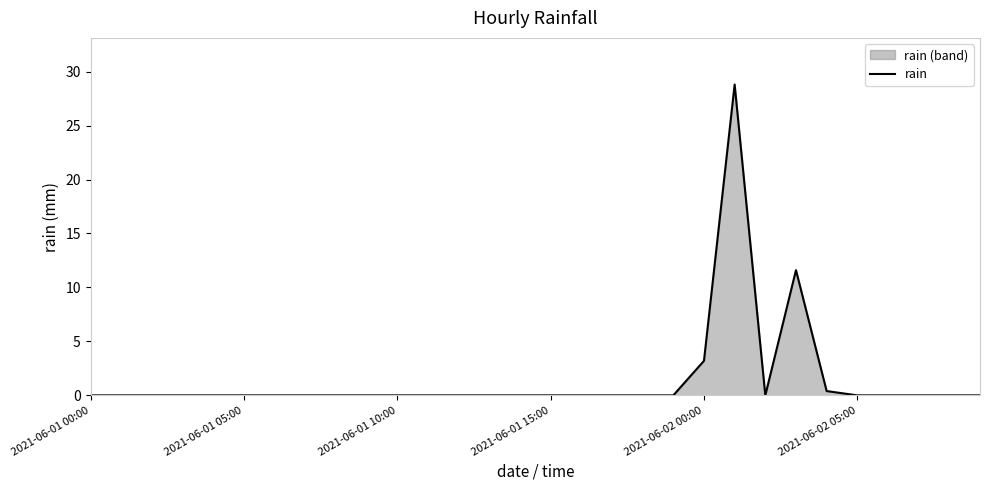

What is the maximum value shown in the chart?

28.8